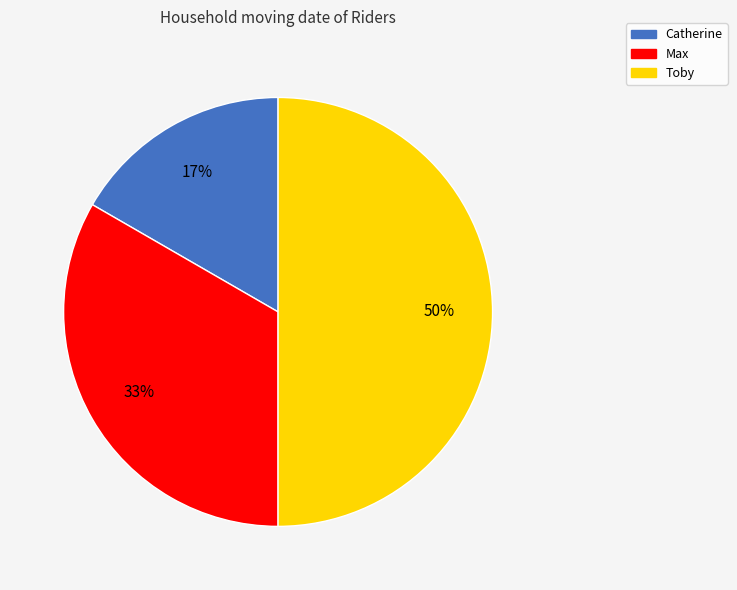

How many segments does this pie chart have?

3